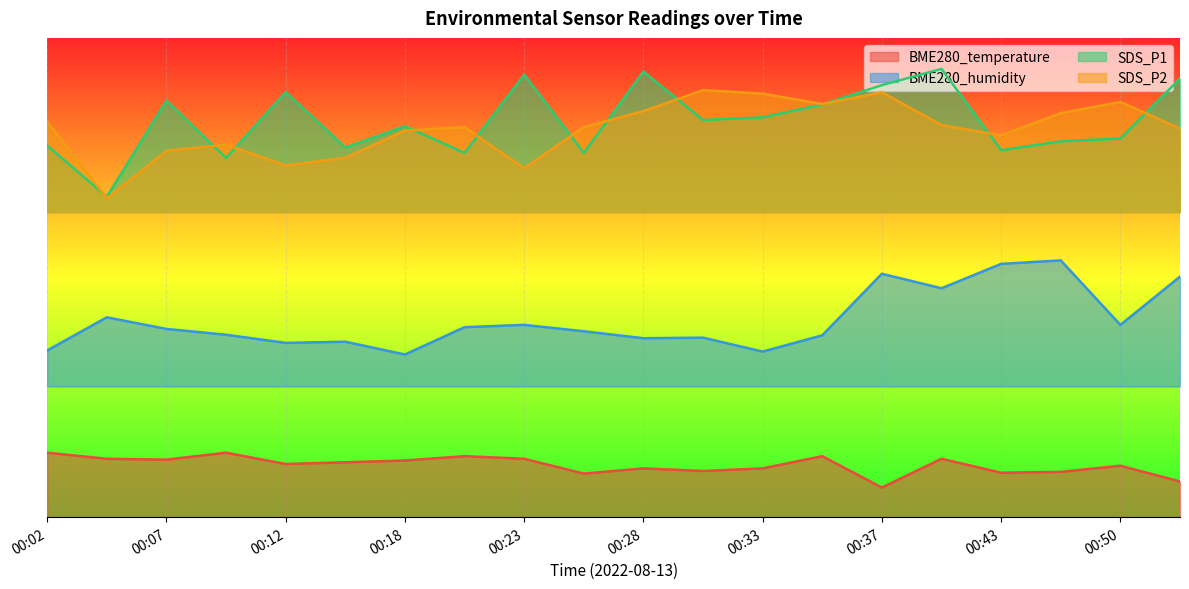

How many lines are shown in the chart?

4